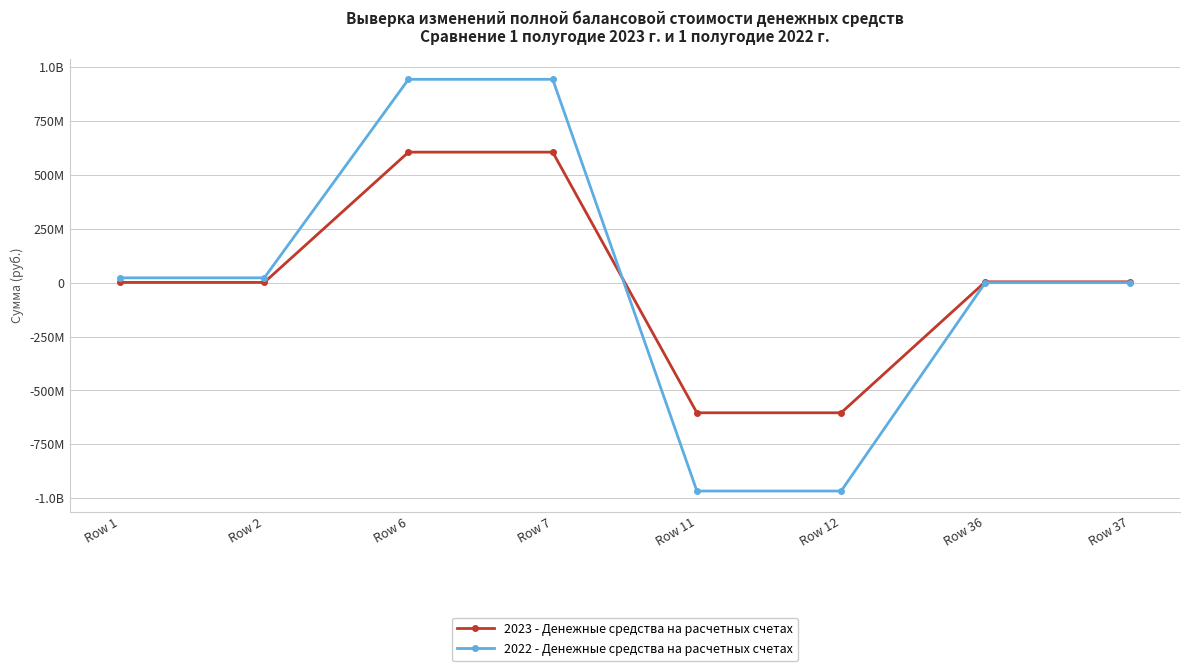

What is the spread (max minus min) of values at Row 37?

3850472.2